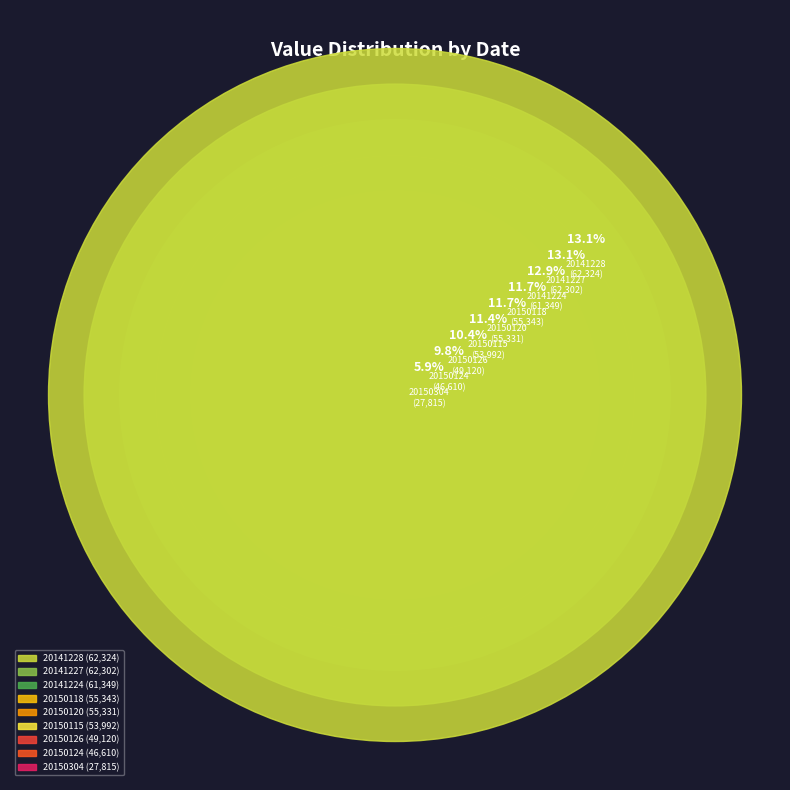

To the nearest percent, what percentage of the pie is 20150304?

6%